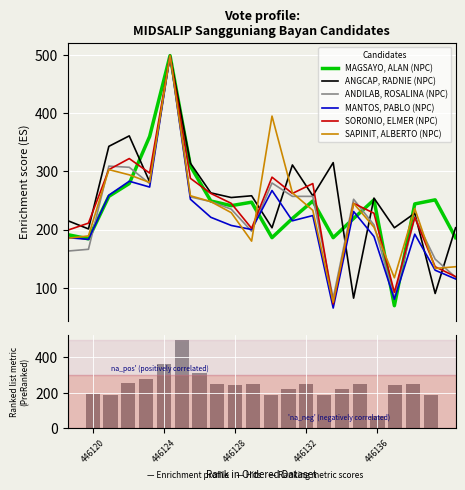

At how many categories does at least one series exceed 250?

15